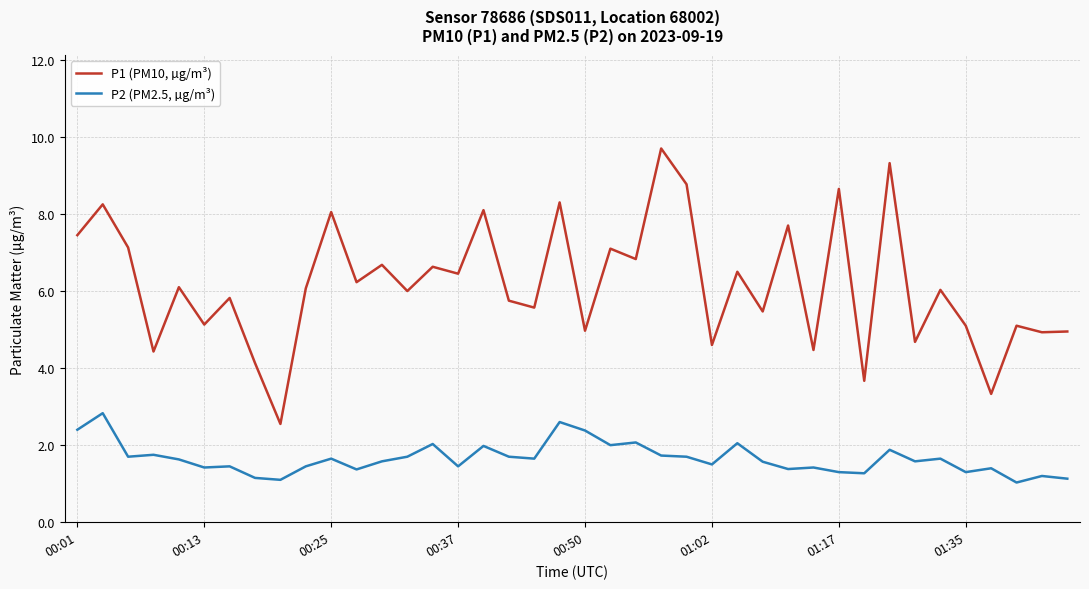

True or false: P1 (PM10, µg/m³) has more than 2 interior local peaks.

True